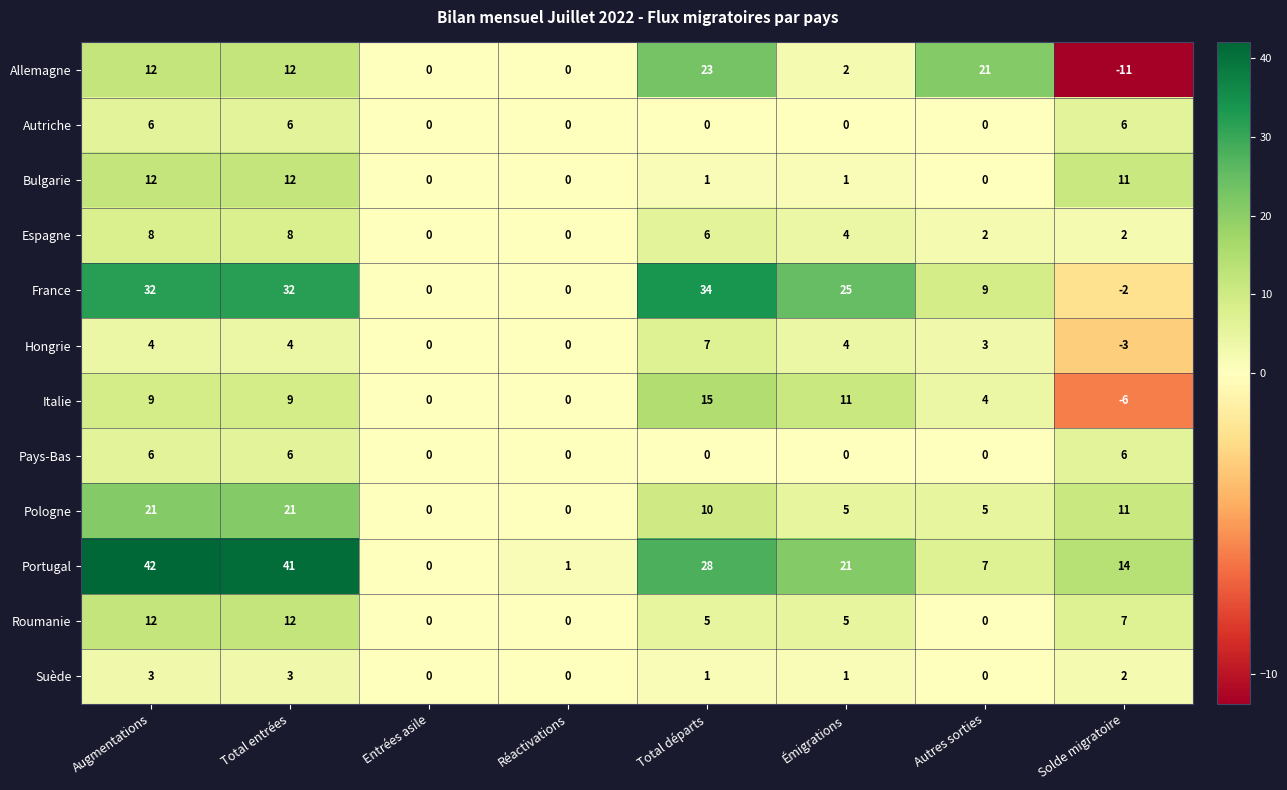

What is the minimum value shown in the chart?

-11